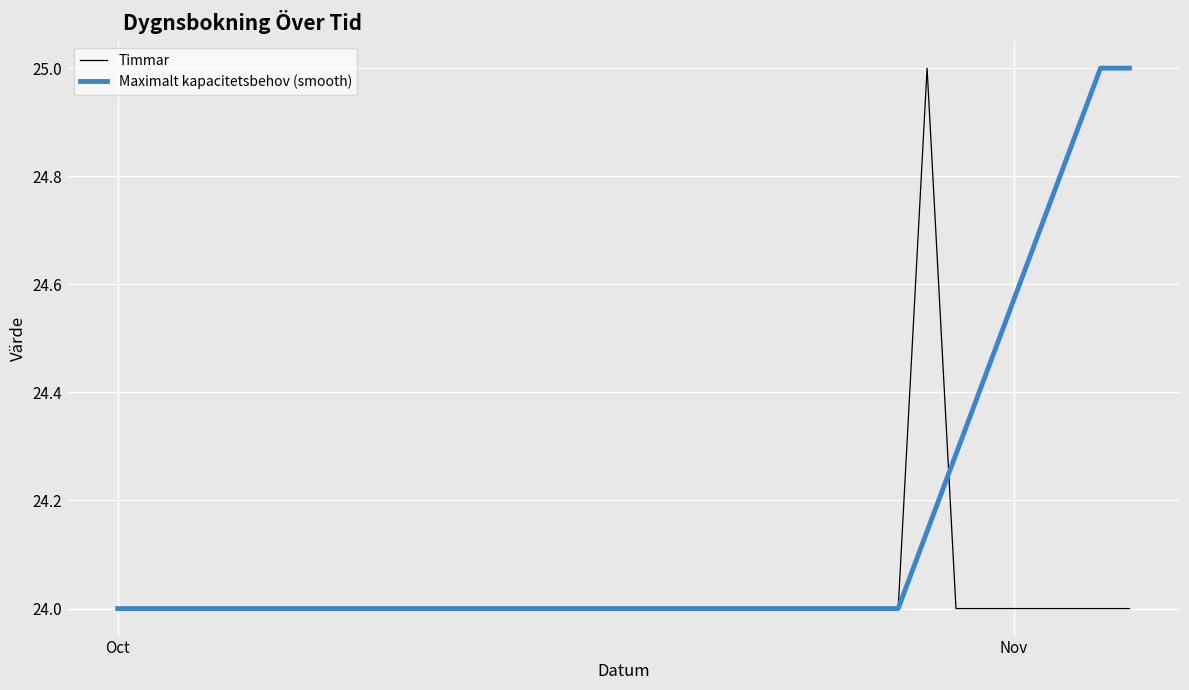

What is the maximum value shown in the chart?

25.0